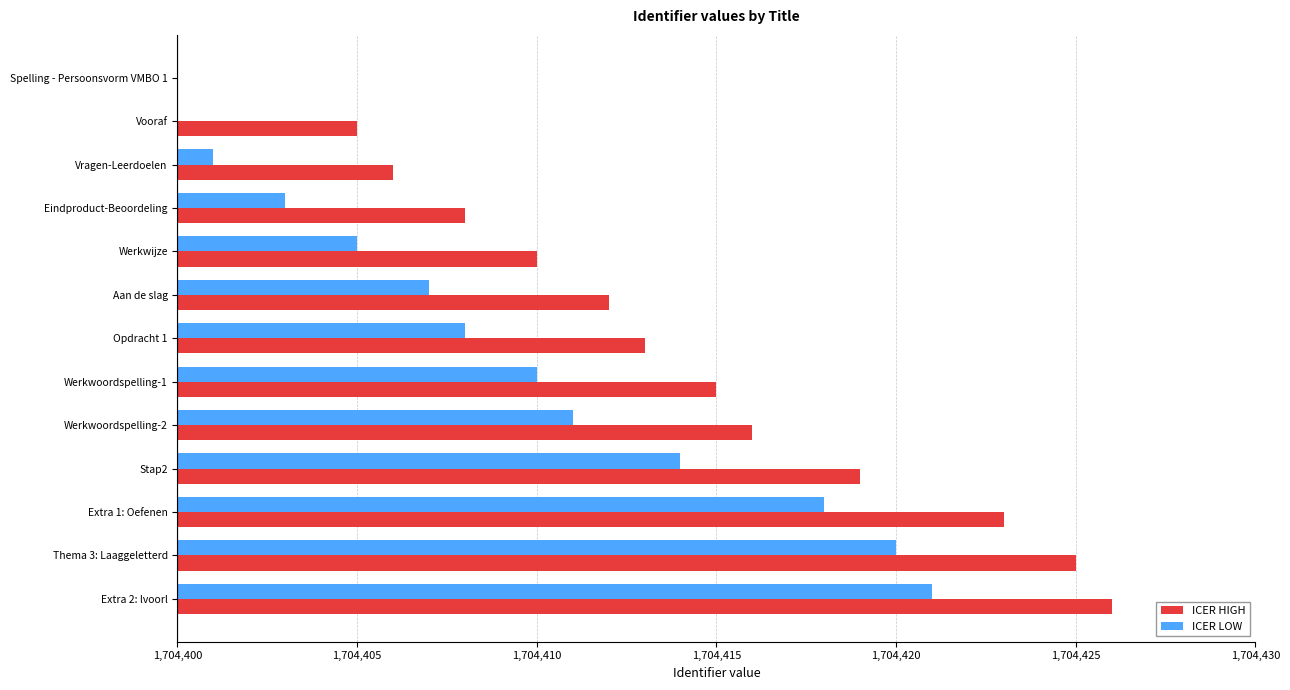

What position from the left is Extra 2: lvoorl?

13